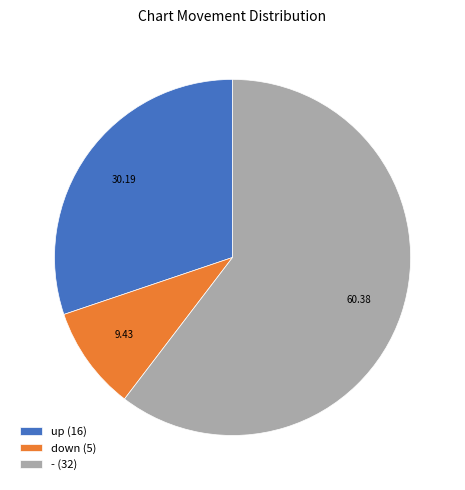

Combined, do - (32) and up (16) account for over 50%?

Yes